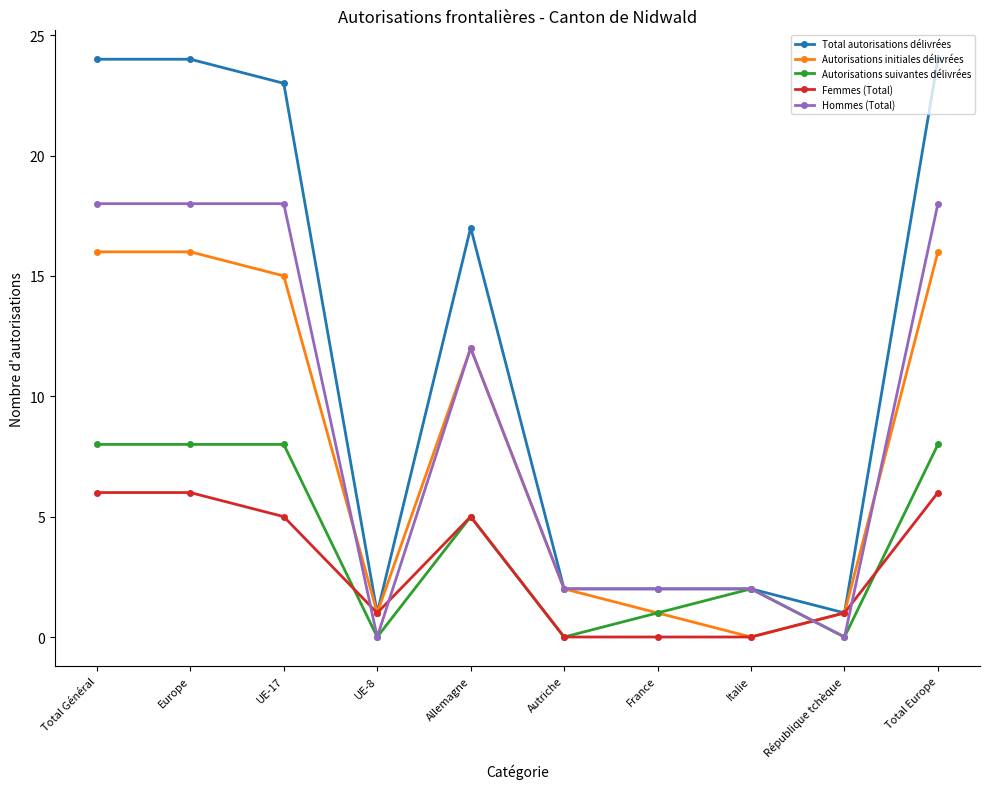

Is it true that Femmes (Total) equals 5 at Allemagne?

True